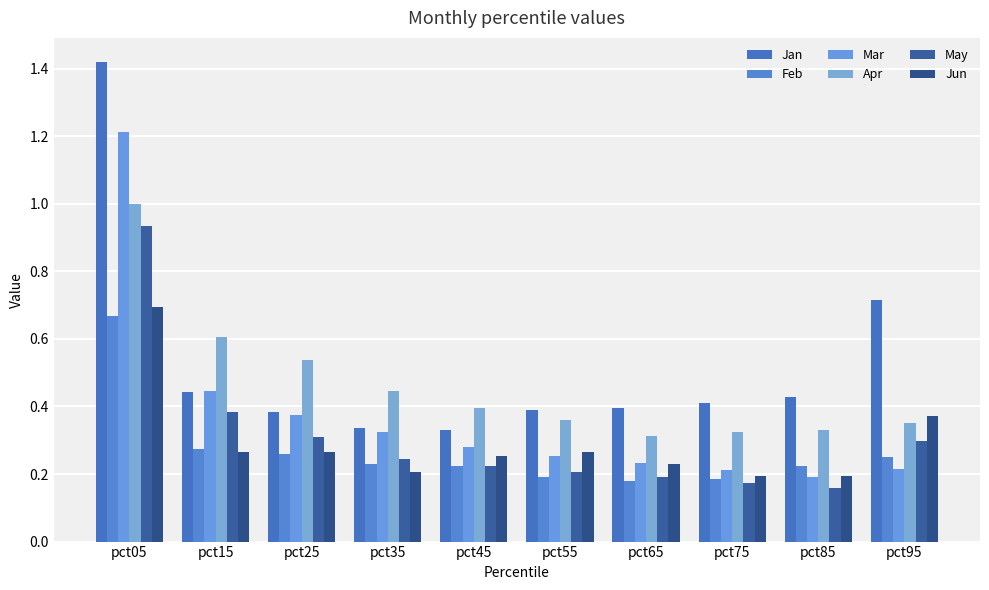

Reading left to right, list all the values displayed in this chart.

Jan: pct05=1.4	pct15=0.4	pct25=0.4	pct35=0.3	pct45=0.3	pct55=0.4	pct65=0.4	pct75=0.4	pct85=0.4	pct95=0.7
Feb: pct05=0.7	pct15=0.3	pct25=0.3	pct35=0.2	pct45=0.2	pct55=0.2	pct65=0.2	pct75=0.2	pct85=0.2	pct95=0.3
Mar: pct05=1.2	pct15=0.4	pct25=0.4	pct35=0.3	pct45=0.3	pct55=0.3	pct65=0.2	pct75=0.2	pct85=0.2	pct95=0.2
Apr: pct05=1.0	pct15=0.6	pct25=0.5	pct35=0.4	pct45=0.4	pct55=0.4	pct65=0.3	pct75=0.3	pct85=0.3	pct95=0.4
May: pct05=0.9	pct15=0.4	pct25=0.3	pct35=0.2	pct45=0.2	pct55=0.2	pct65=0.2	pct75=0.2	pct85=0.2	pct95=0.3
Jun: pct05=0.7	pct15=0.3	pct25=0.3	pct35=0.2	pct45=0.3	pct55=0.3	pct65=0.2	pct75=0.2	pct85=0.2	pct95=0.4